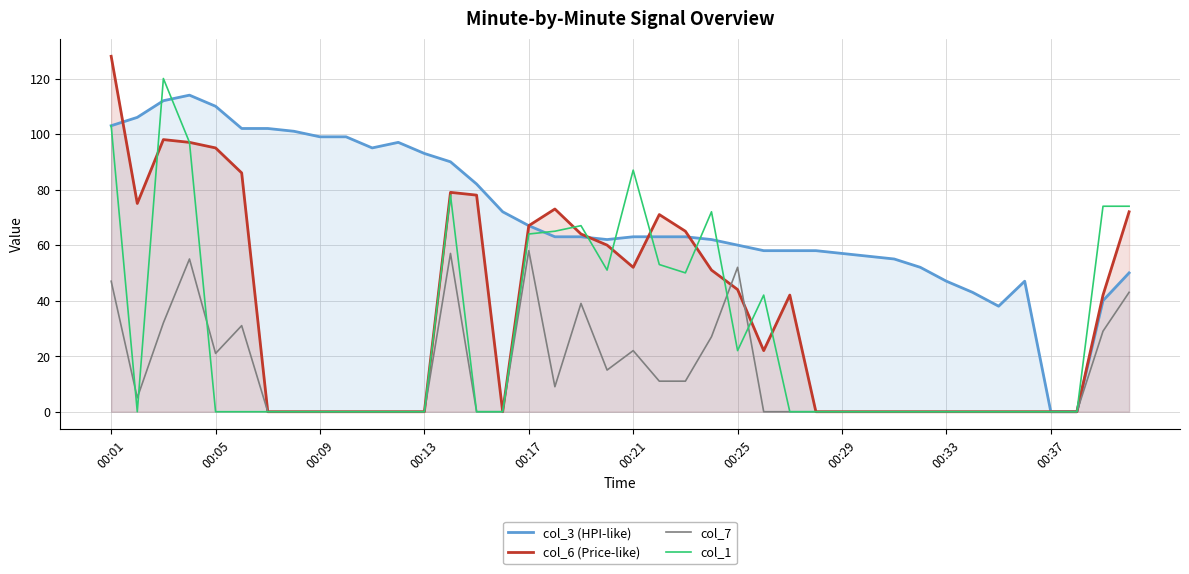

What is the maximum value for col_3 (HPI-like)?

114